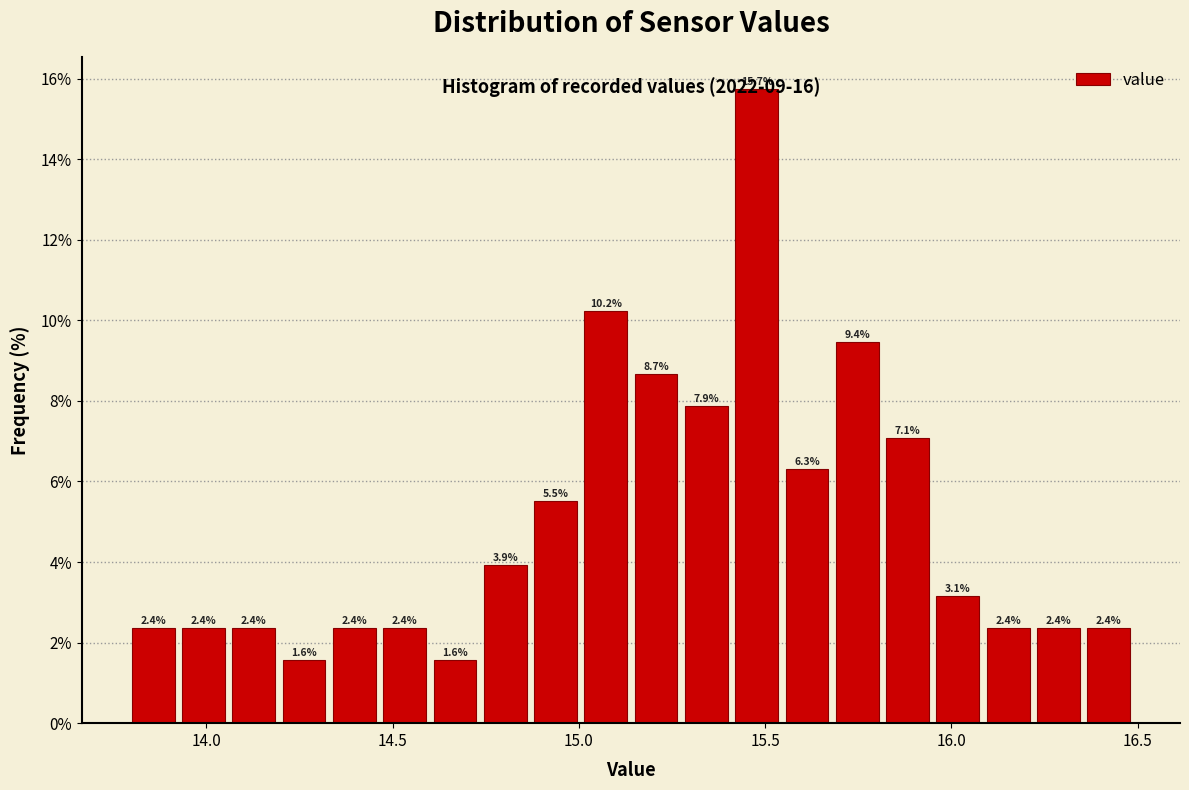

Read against the x-axis, roughly where is the centre of the tallest bar?

15.50